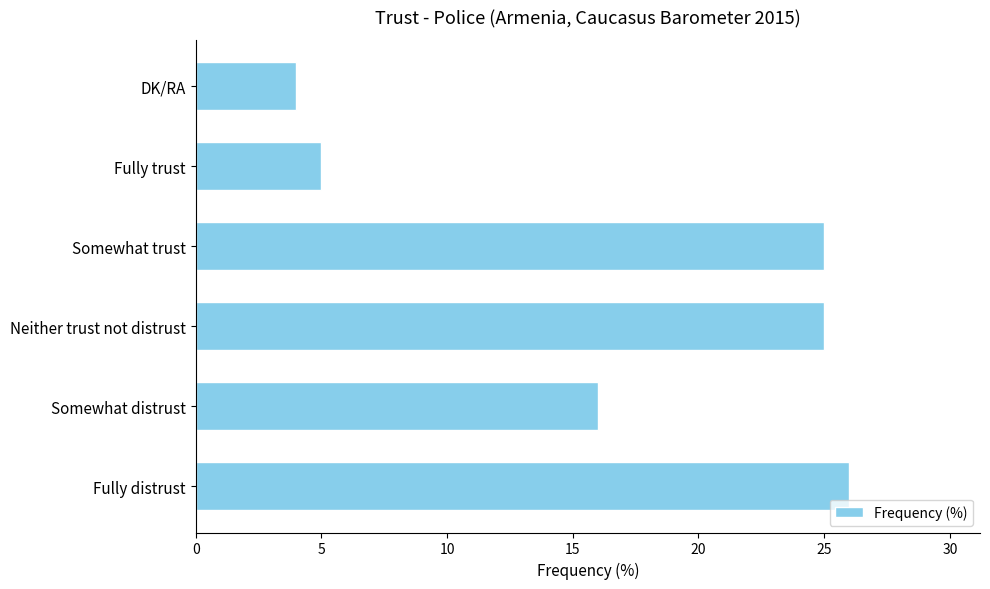

How many series are shown in this chart?

1